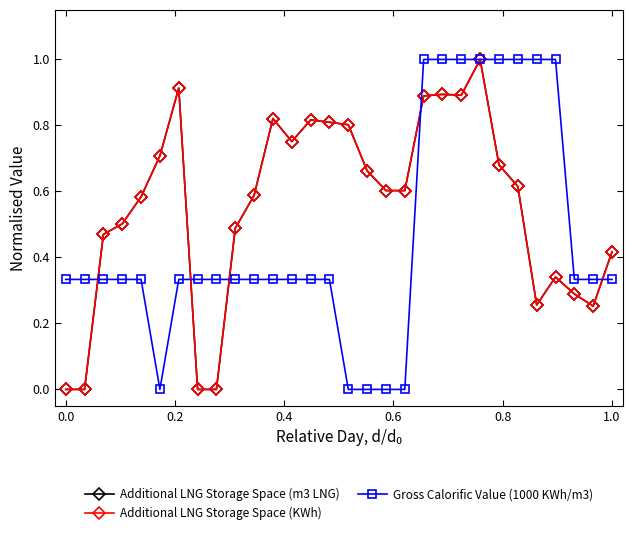

What is the greatest value displayed?

1.0